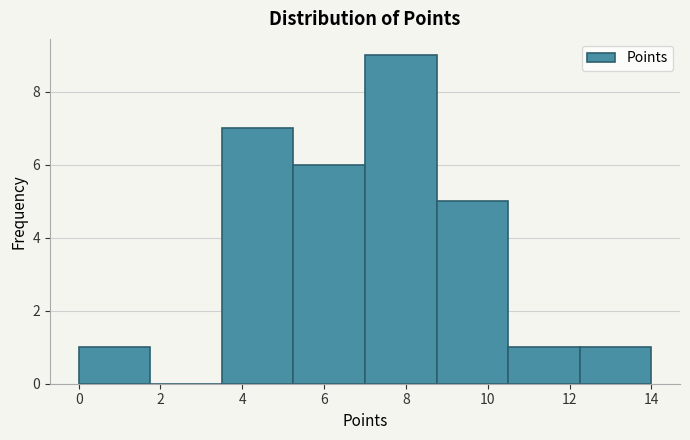

Reading left to right, list every bar in this chart as the range it spans on the x-axis followed by its height. Neither the bar edges nor the heights are printed on the chart, so give them approximately, as read against the axes.

0.00 to 1.75: 1
1.75 to 3.50: 0
3.50 to 5.25: 7
5.25 to 7.00: 6
7.00 to 8.75: 9
8.75 to 10.50: 5
10.50 to 12.25: 1
12.25 to 14.00: 1